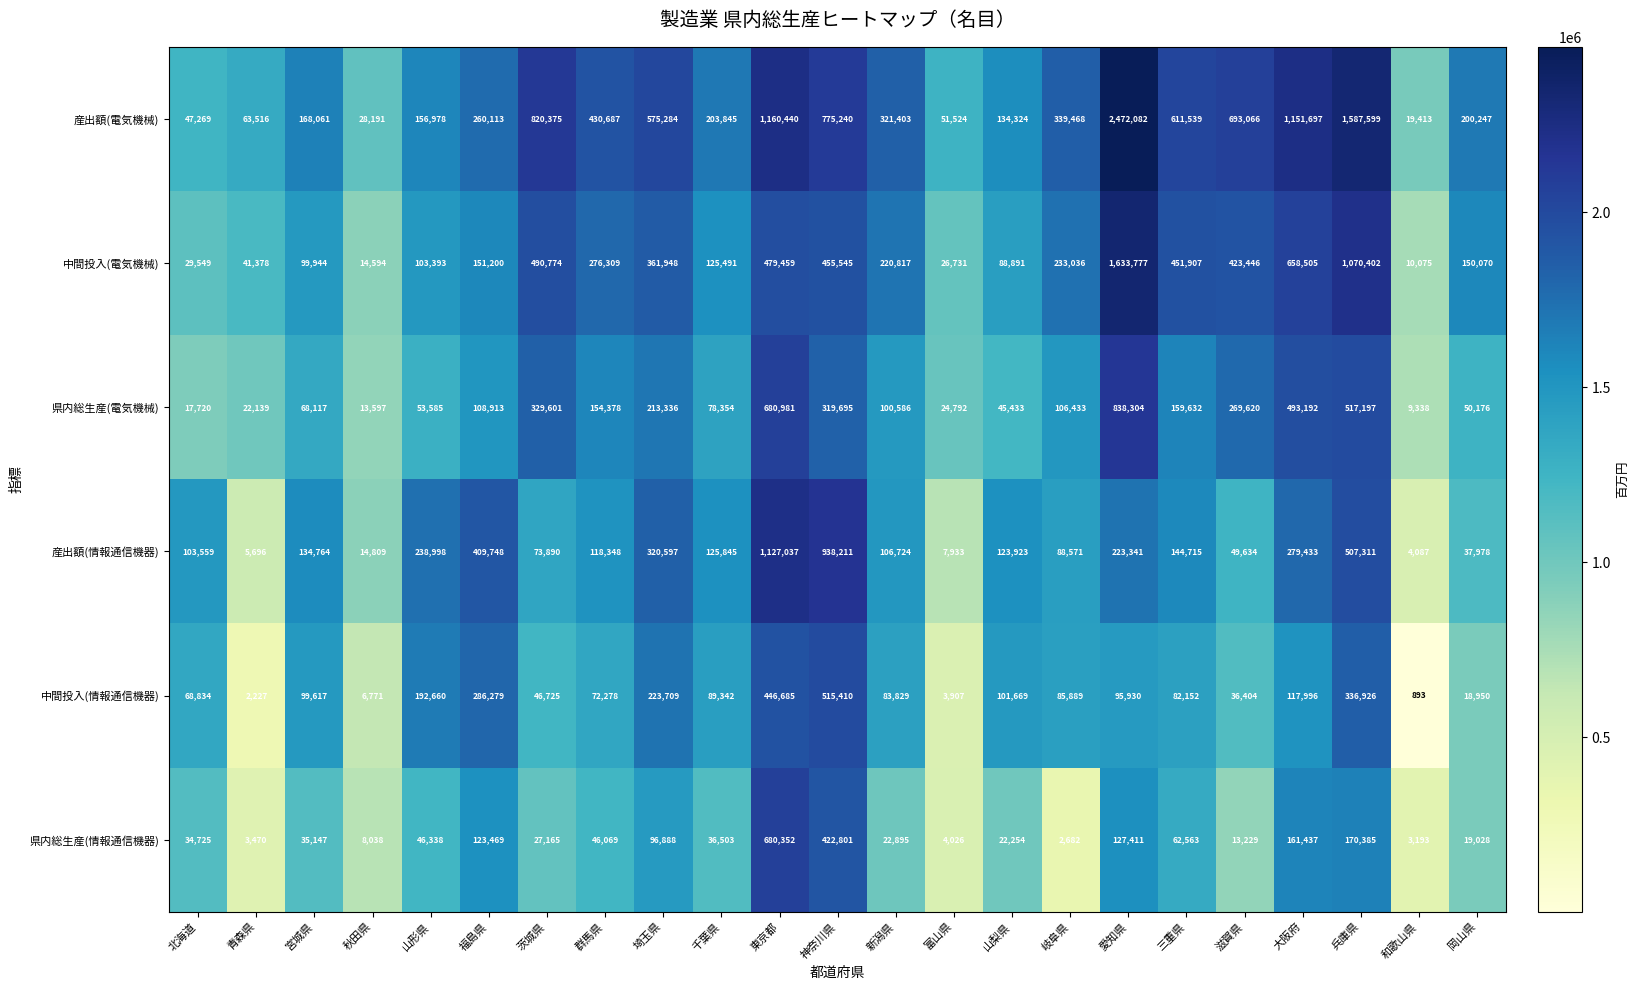

Read the 県内総生産(情報通信機器) value at 兵庫県, to the nearest 50.

170400